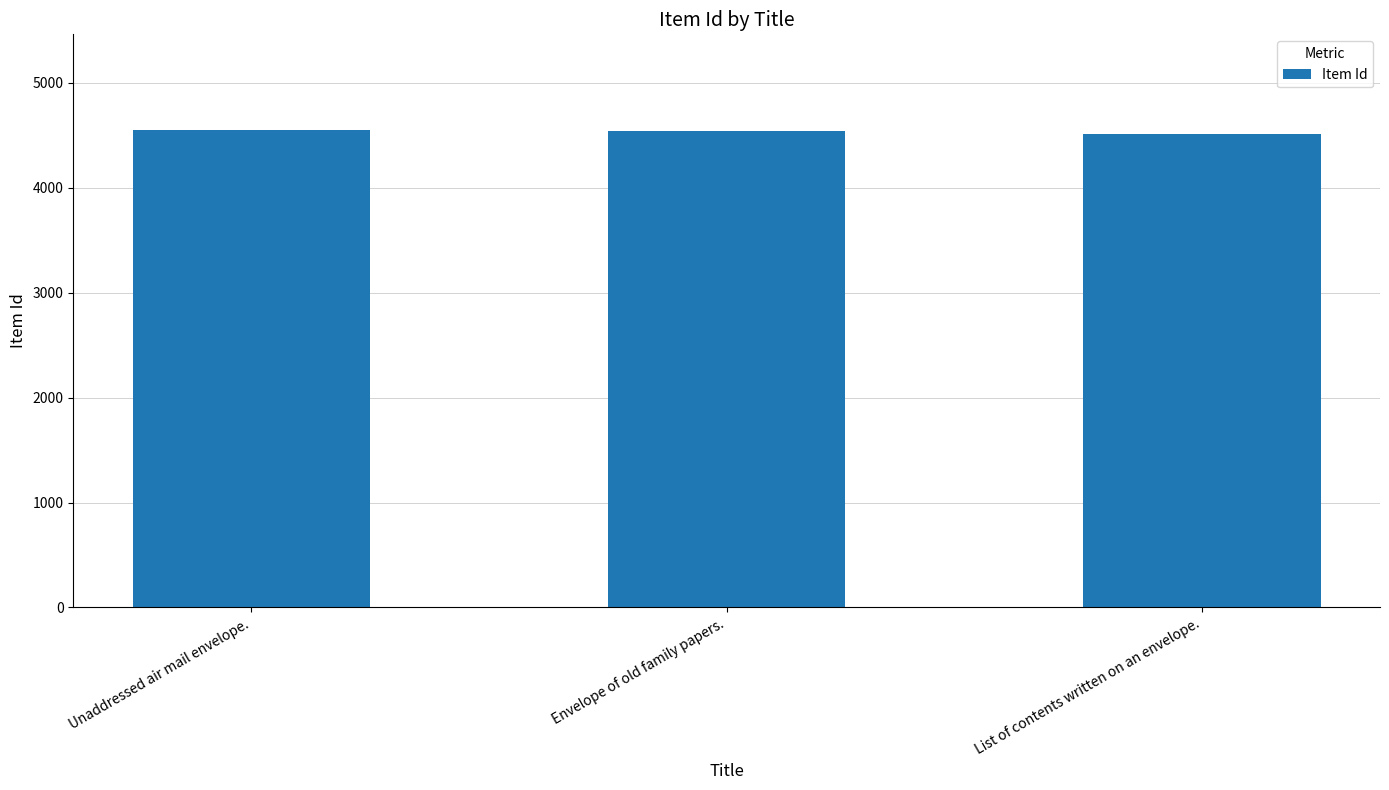

What is the average value?

4534